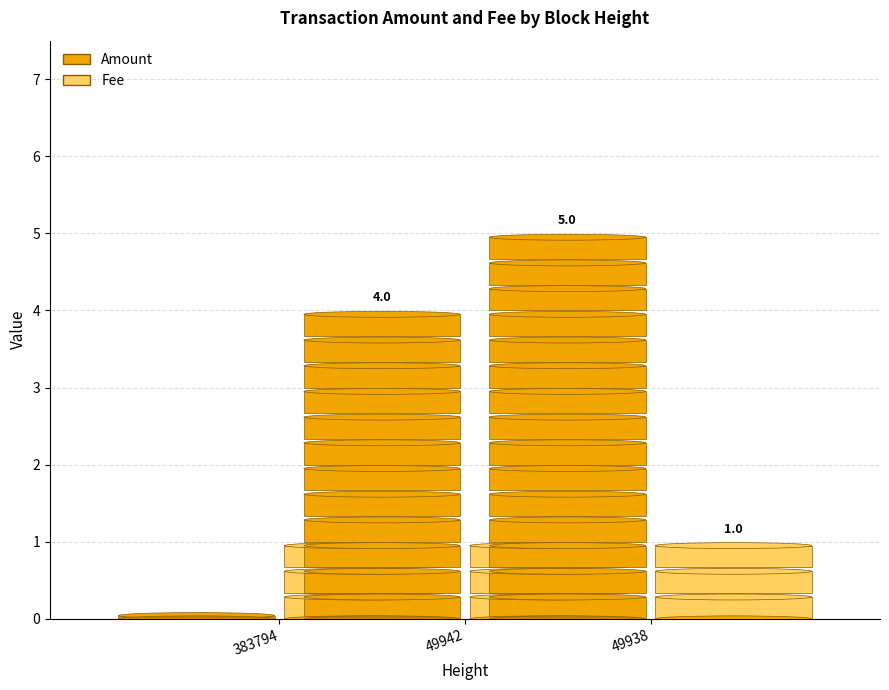

Rank the series at 49938 from highest to lowest value.

Amount, Fee